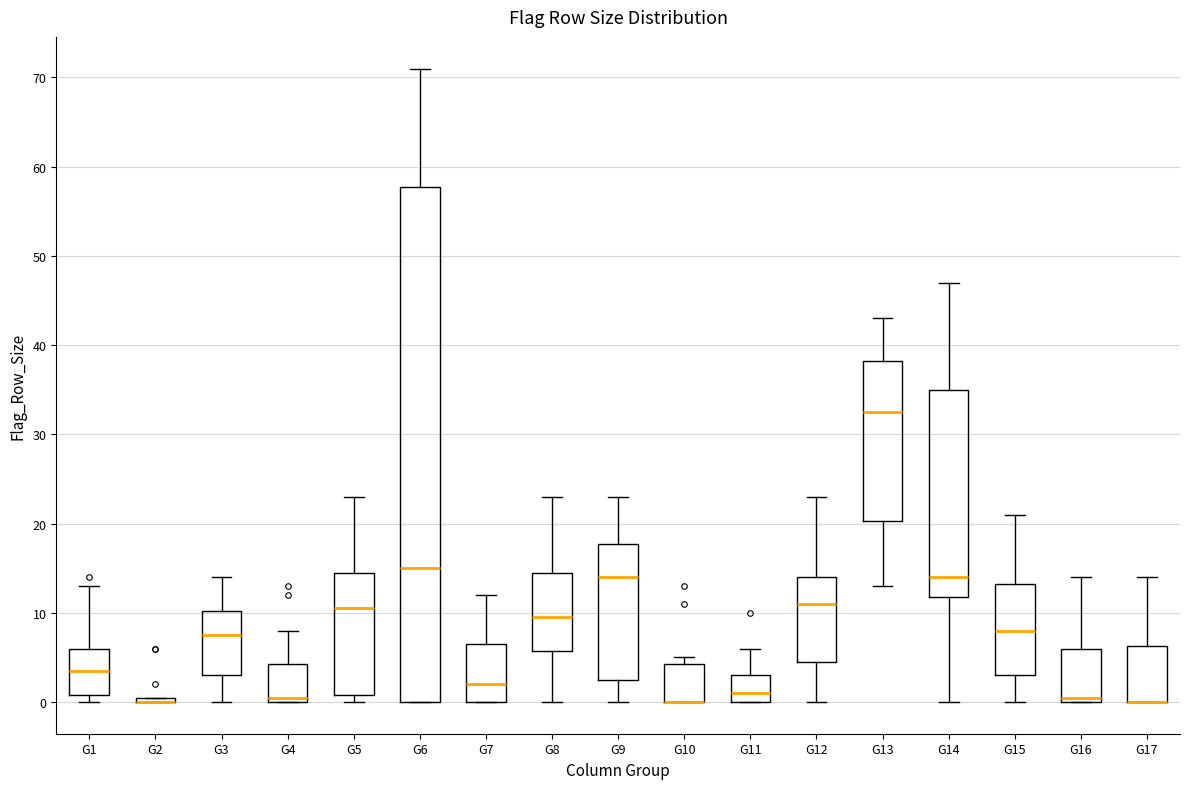

Where does the median line of the box for G13 sit on the y-axis? The values are not printed on the chart, so give them approximately, as read against the axis.

33